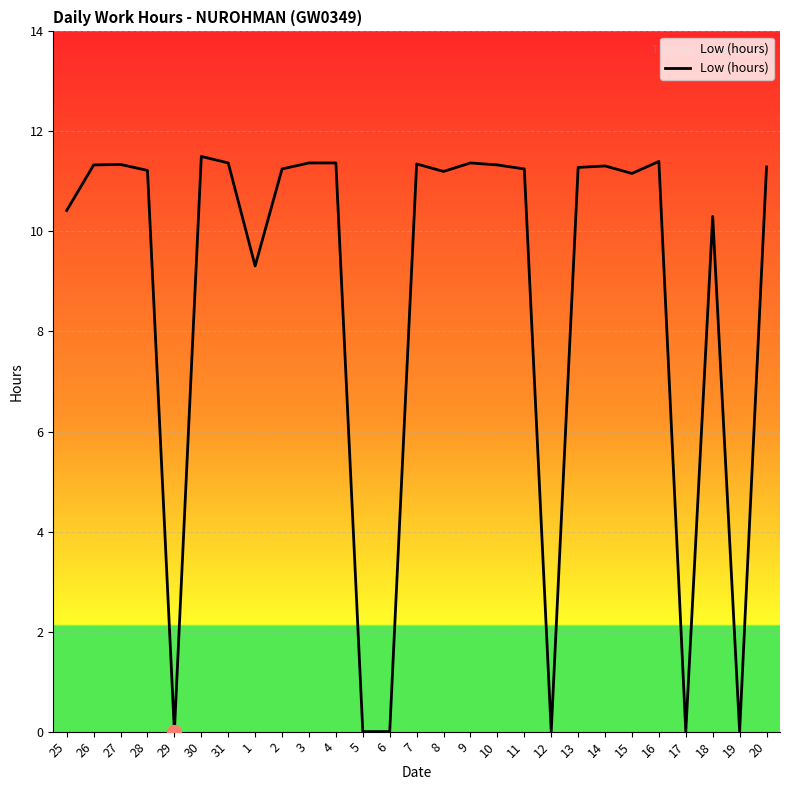

Where is the data nearest to the value 5?

1